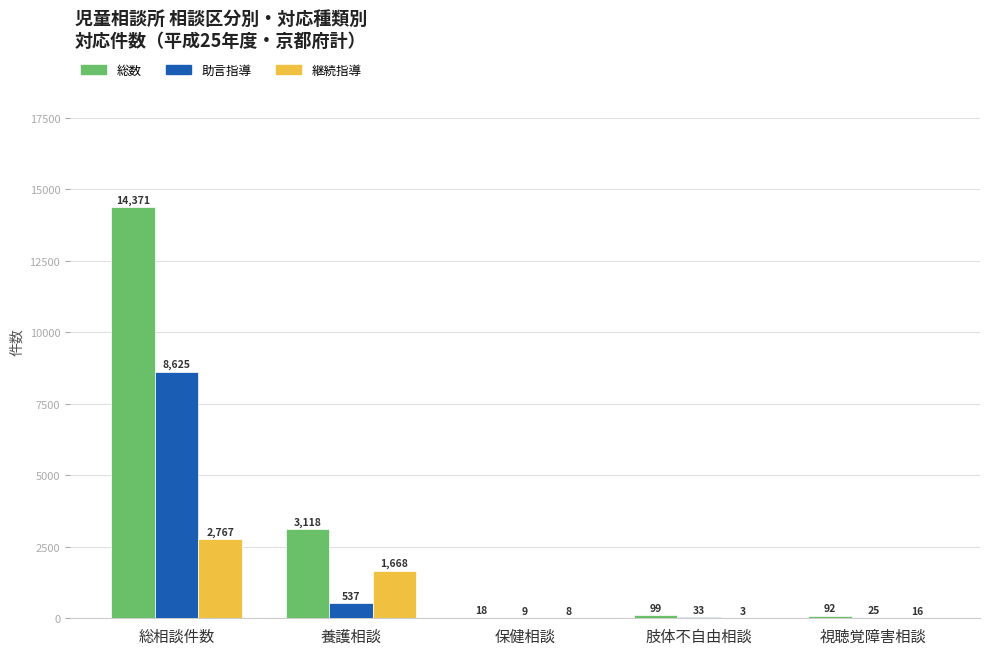

The value of 助言指導 at 視聴覚障害相談 is 25. True or false?

True